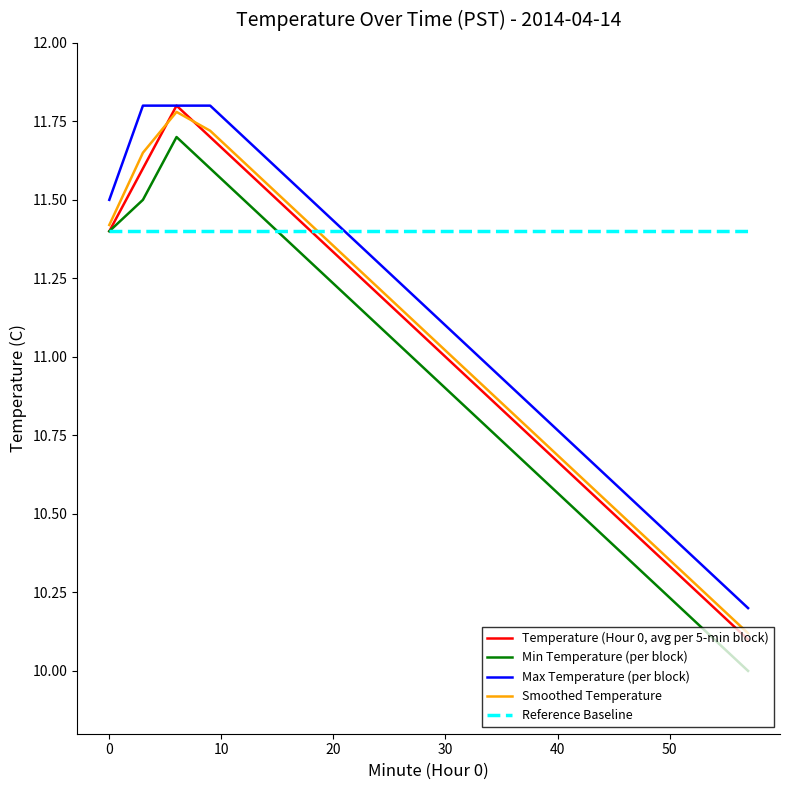

What is the sum of all Reference Baseline values?

228.0